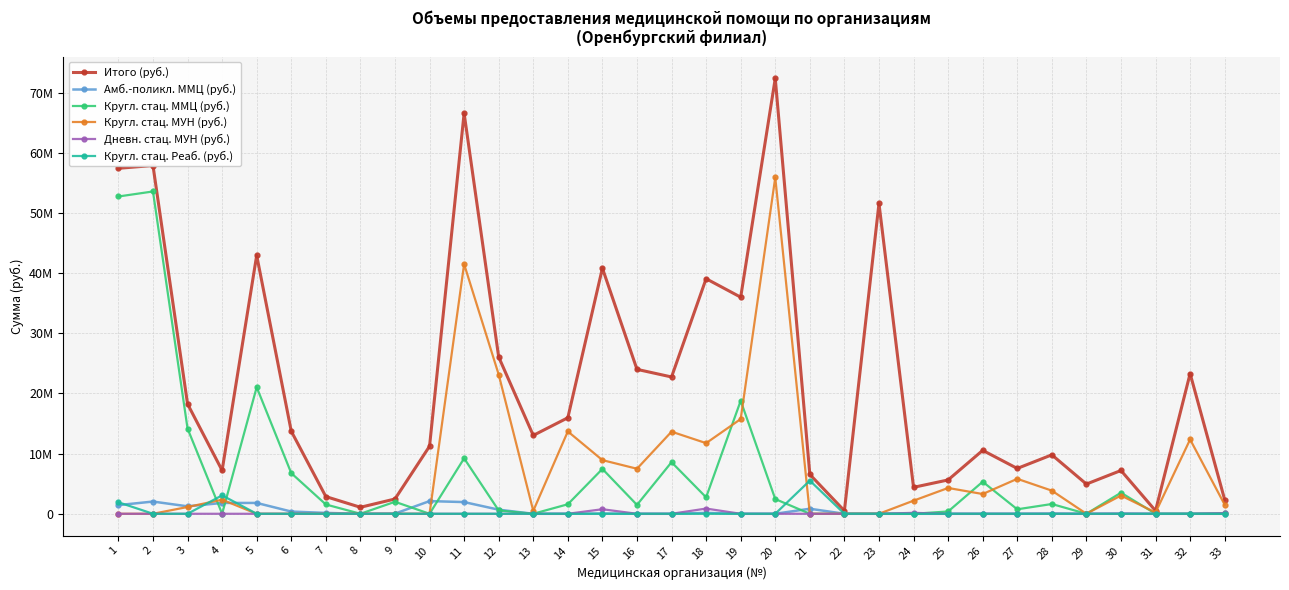

Does the chart display data point markers on the line(s)?

Yes